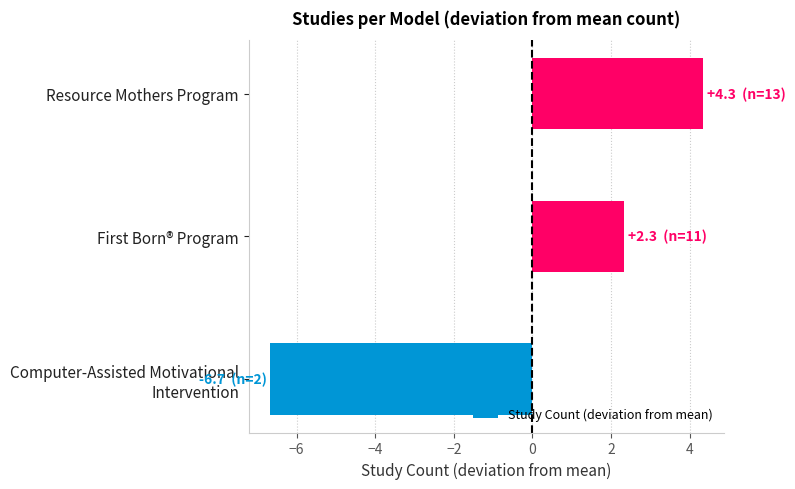

What is the maximum value shown in the chart?

4.3